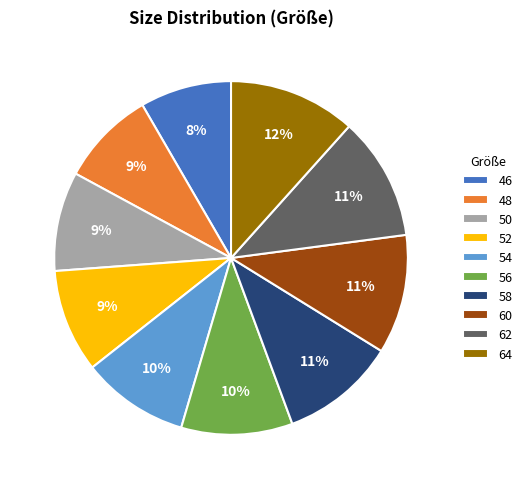

Count the number of slices in the pie.

10